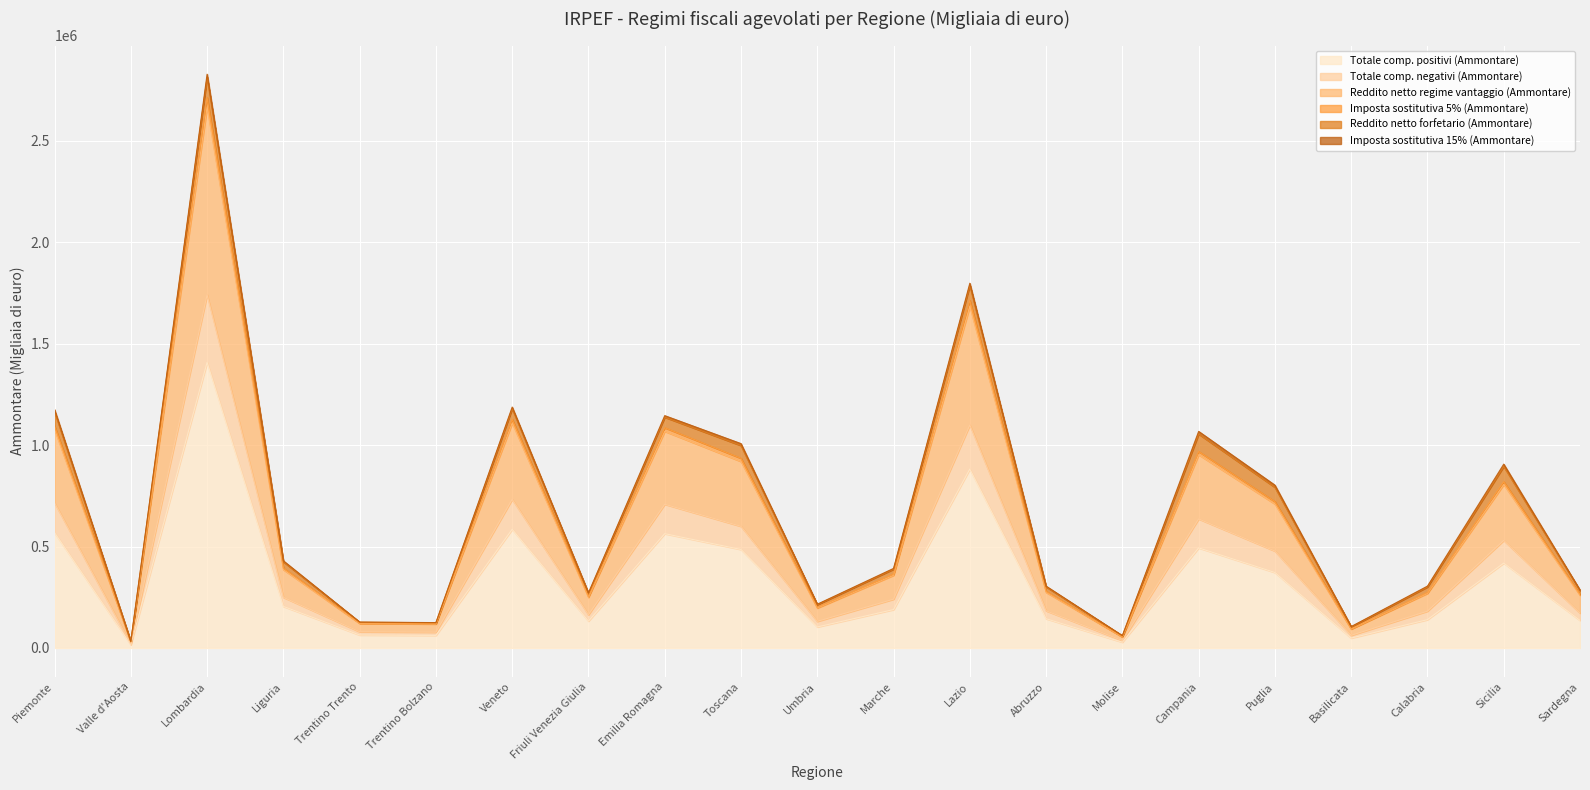

Where does the Imposta sostitutiva 5% (Ammontare) series first go above 358393?

Piemonte